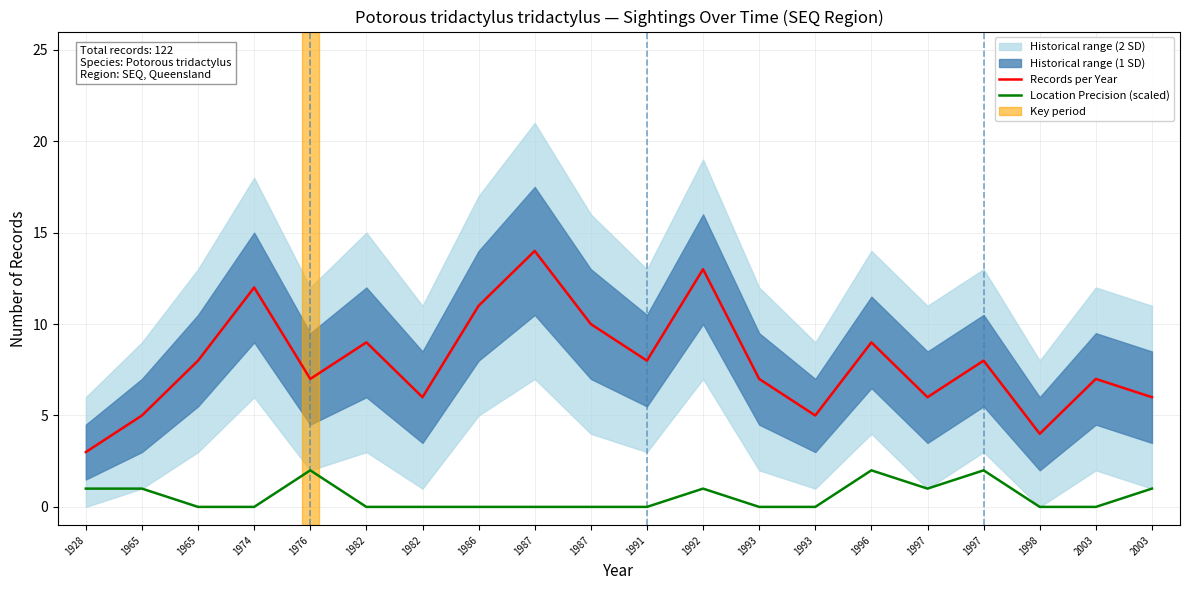

What is the total value across all series at 1987?

14